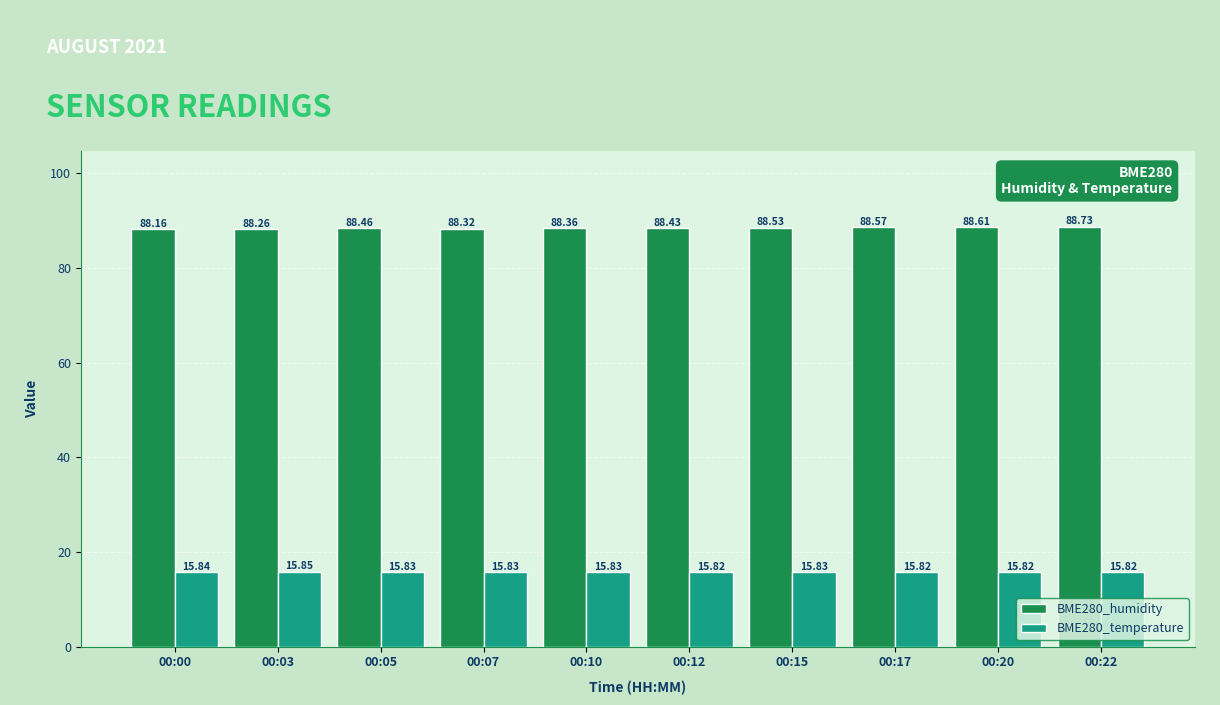

Rank the categories by BME280_humidity value from lowest to highest.

00:00, 00:03, 00:07, 00:10, 00:12, 00:05, 00:15, 00:17, 00:20, 00:22